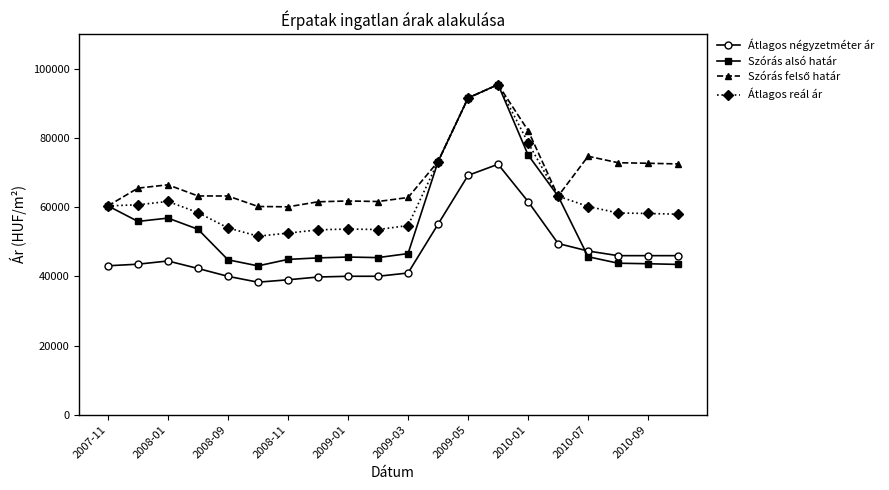

What is the lowest value of the Szórás alsó határ series?

43027